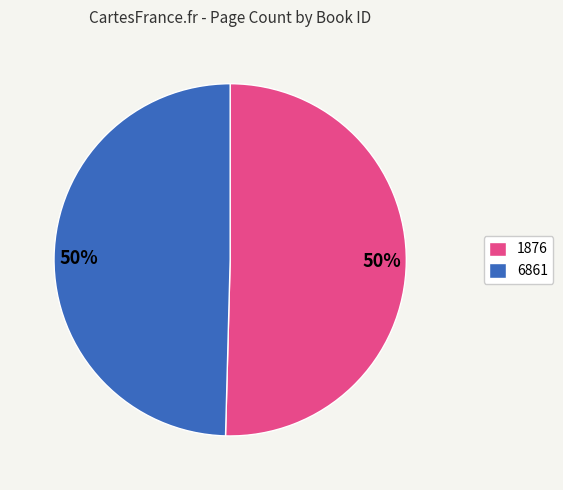

Approximately how many times larger is the value at 1876 compared to 6861?

1.0